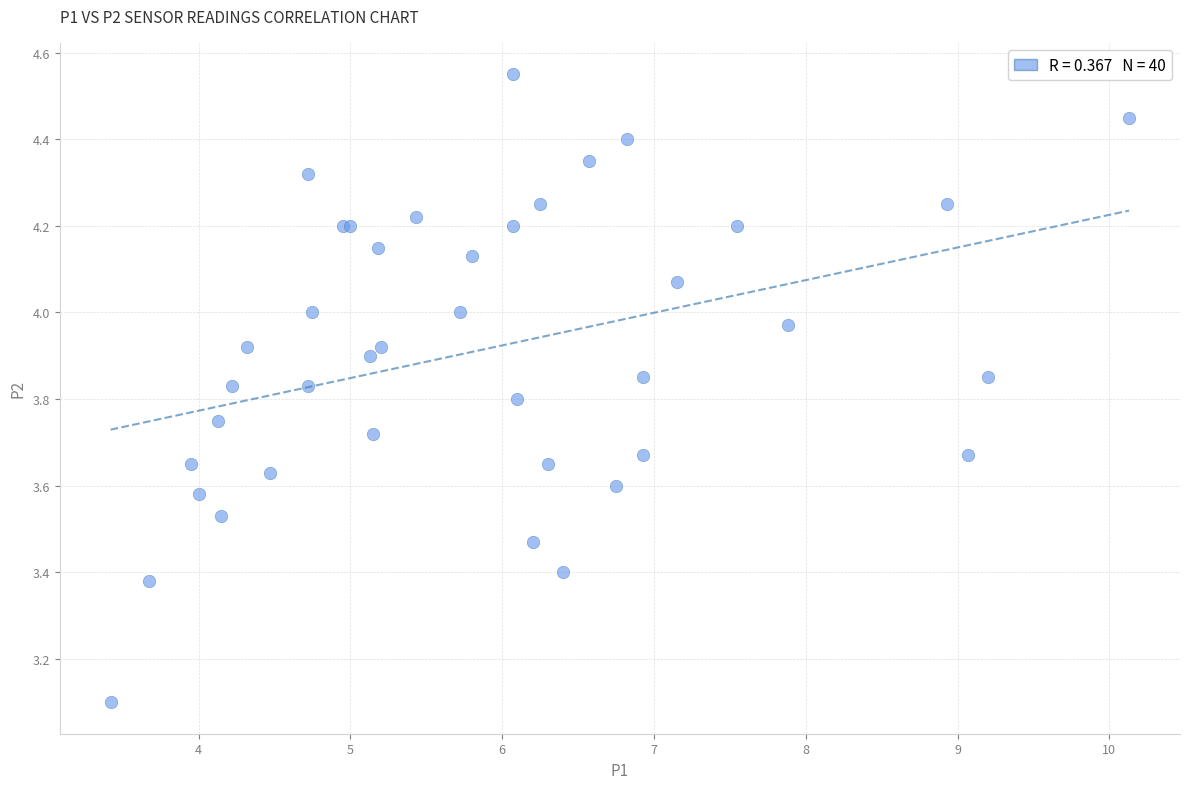

What Y value in the scatter plot is closest to 3?

3.1